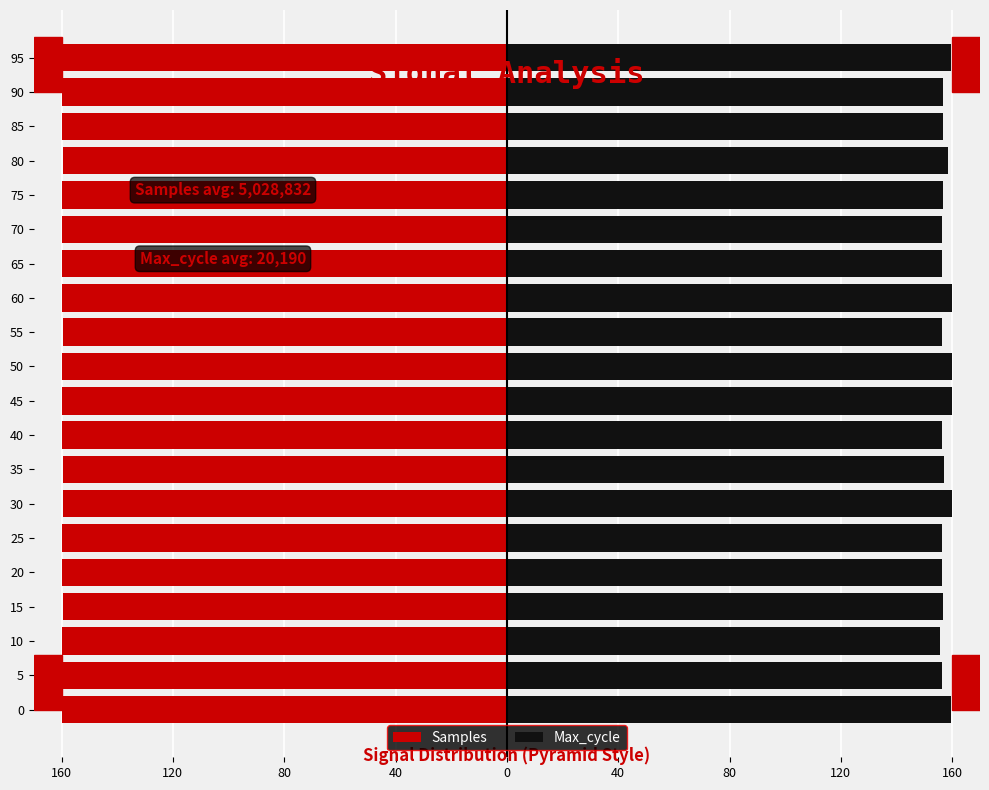

What is the value of the Samples bar at the 4th from the left?

-159.5